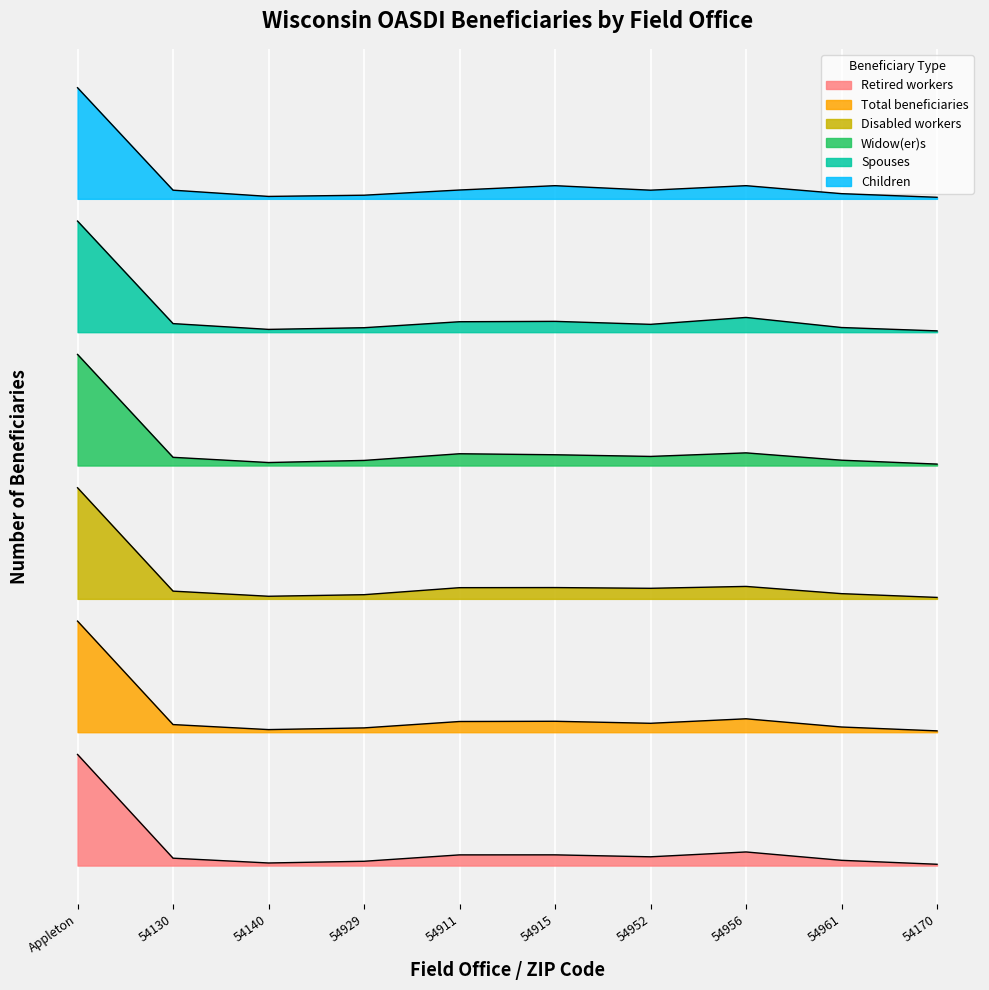

Reading left to right, transcribe all the data shown in this chart.

Retired workers: Appleton=5000.0	54130=332.1	54140=116.1	54929=193.1	54911=480.8	54915=482.3	54952=394.3	54956=612.5	54961=236.0	54170=58.4
Total beneficiaries: Appleton=11000.0	54130=6344.6	54140=6118.3	54929=6194.9	54911=6482.3	54915=6492.7	54952=6401.8	54956=6604.6	54961=6234.7	54170=6060.7
Disabled workers: Appleton=17000.0	54130=12348.7	54140=12117.8	54929=12188.5	54911=12504.2	54915=12509.0	54952=12476.0	54956=12560.8	54961=12235.6	54170=12066.0
Widow(er)s: Appleton=23000.0	54130=18370.0	54140=18135.0	54929=18230.0	54911=18530.0	54915=18485.0	54952=18410.0	54956=18570.0	54961=18240.0	54170=18065.0
Spouses: Appleton=29000.0	54130=24386.6	54140=24126.1	54929=24201.7	54911=24470.6	54915=24487.4	54952=24352.9	54956=24663.9	54961=24210.1	54170=24058.8
Children: Appleton=35000.0	54130=30390.0	54140=30109.2	54929=30163.8	54911=30397.8	54915=30592.8	54952=30390.0	54956=30592.8	54961=30234.0	54170=30070.2